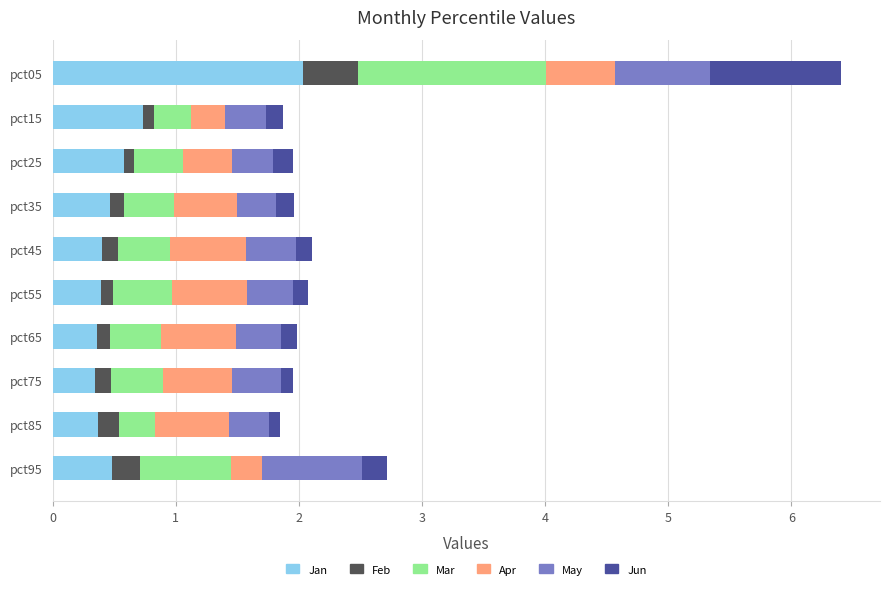

True or false: Jan has a value of 3.7 at pct05.

False